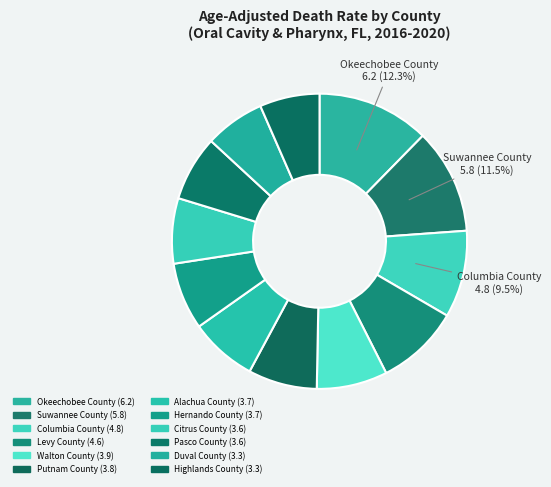

To the nearest percent, what is the difference between the largest and smallest slice percentages?

6%